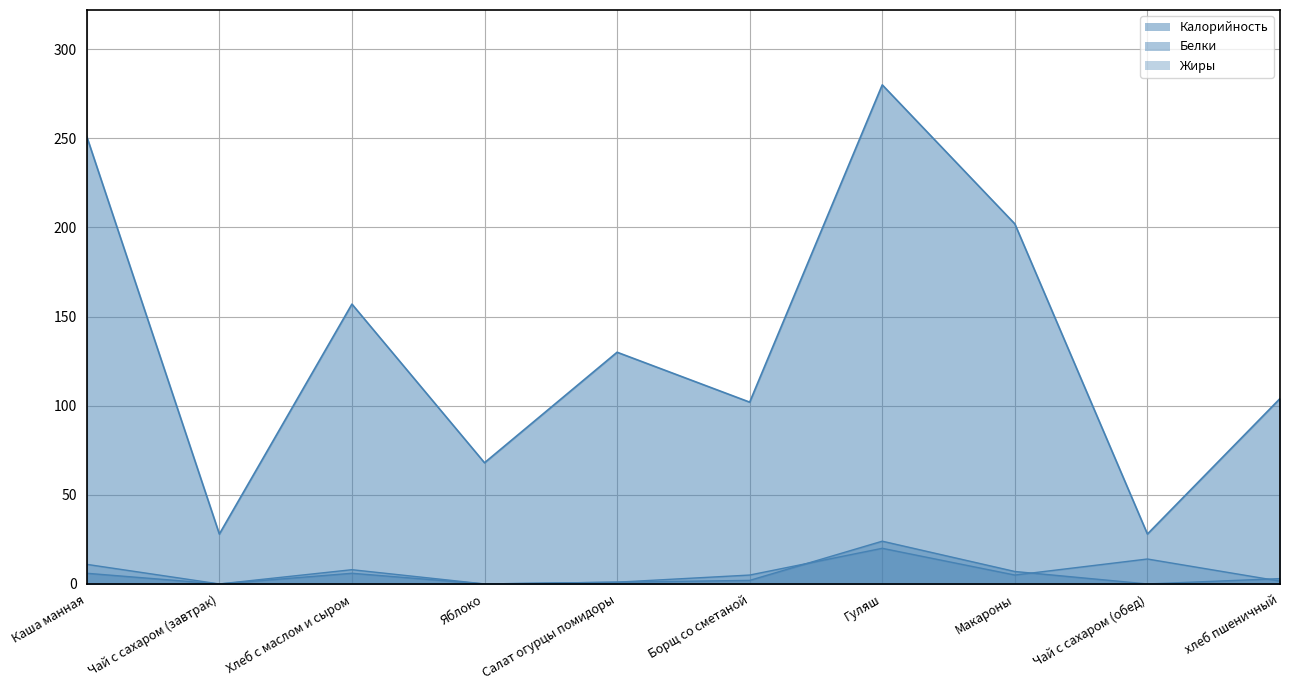

True or false: Калорийность has a value of 68.0 at Яблоко.

True